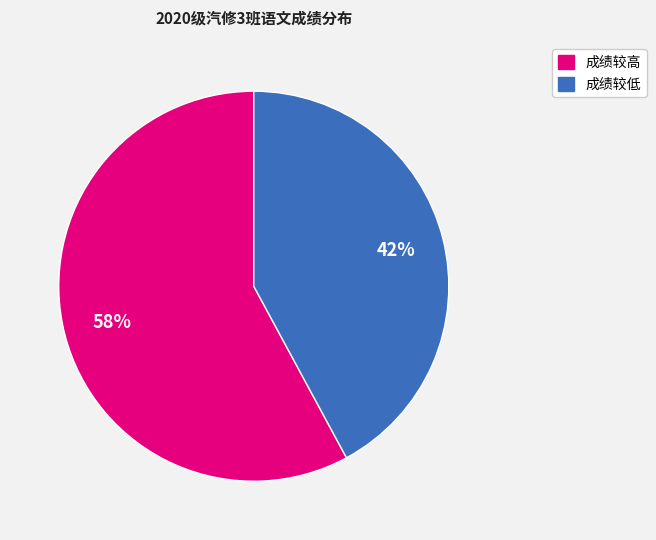

Does any single category account for the majority?

Yes